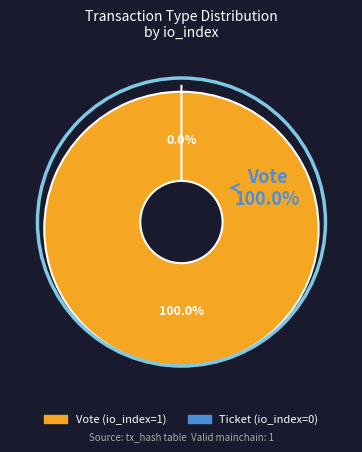

To the nearest percent, what is the difference between the Vote and Ticket slice percentages?

100%